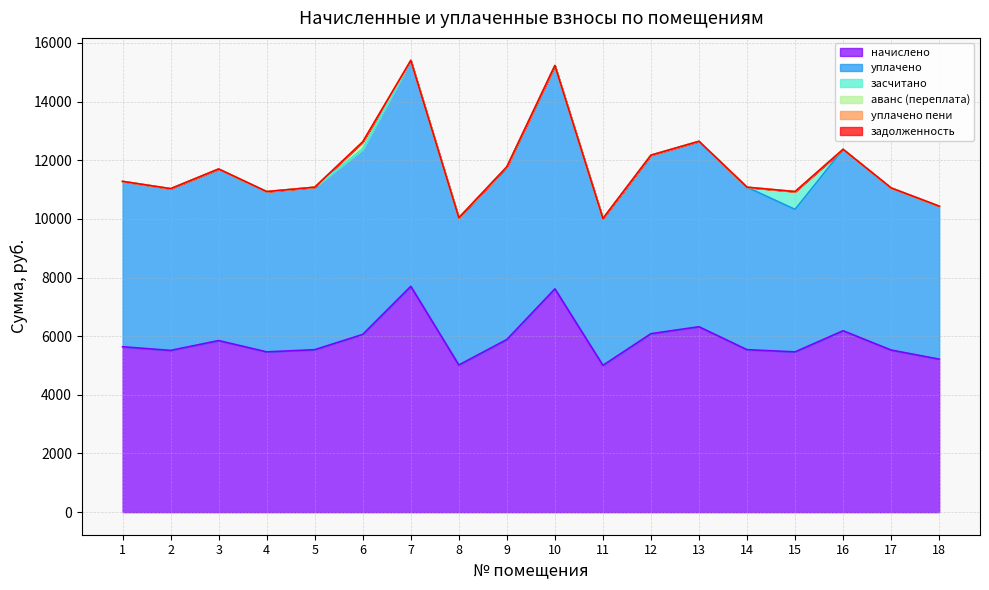

What is the difference between the засчитано values at 17 and 15?

607.2